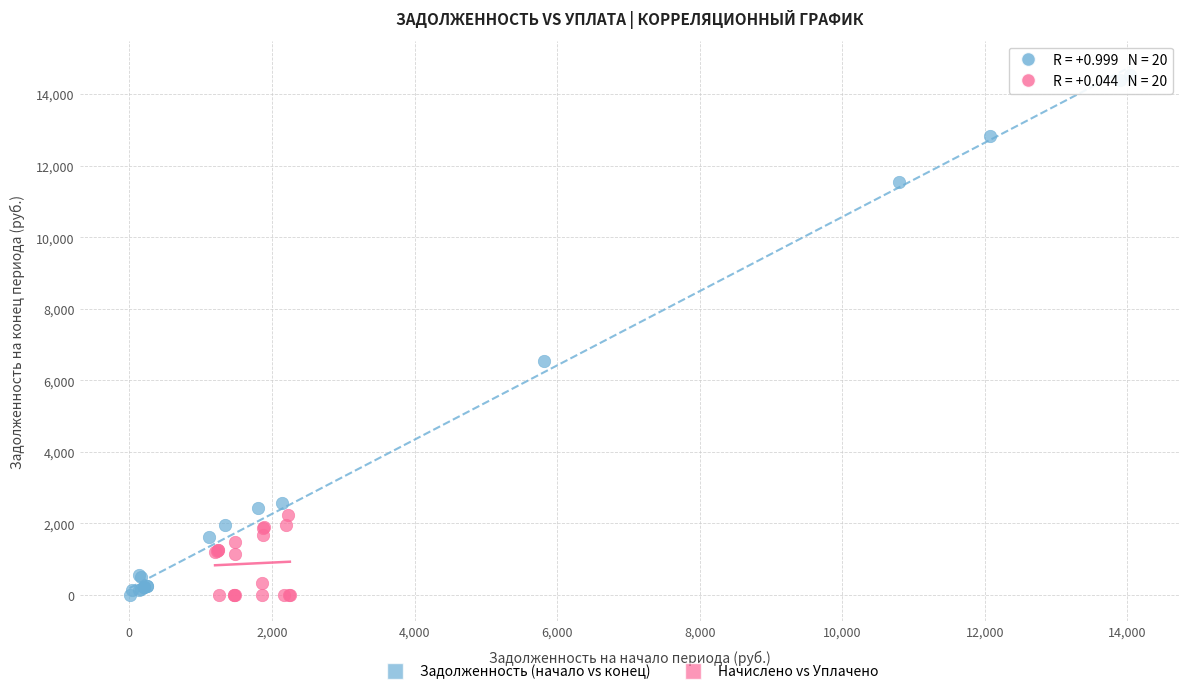

Which series reaches the maximum Y coordinate?

Задолженность (начало vs конец)